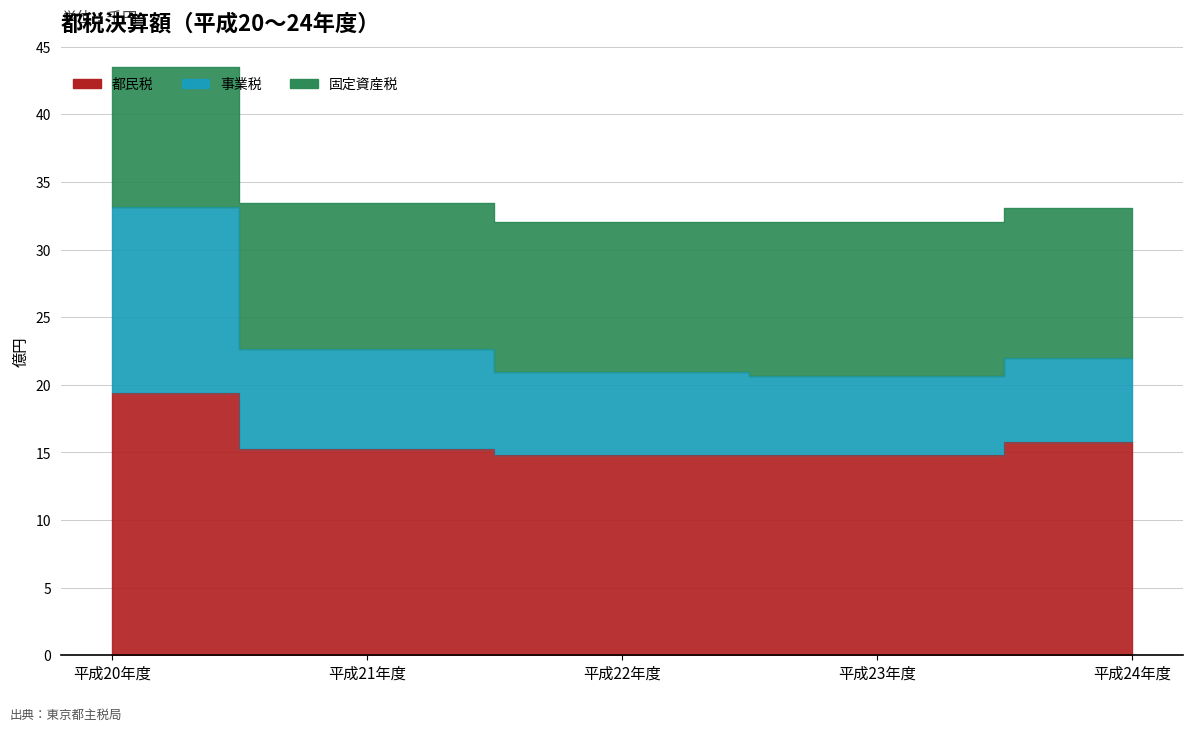

True or false: 都民税 and 事業税 intersect in this chart.

False